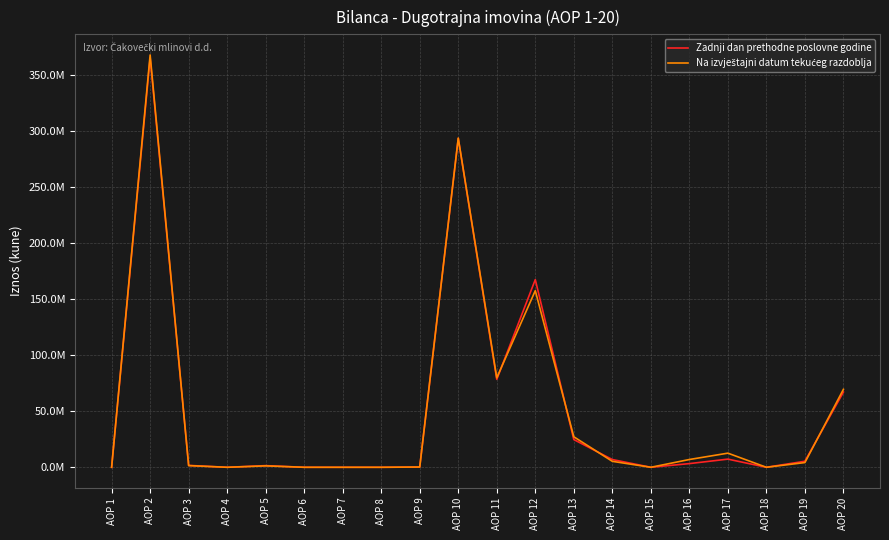

Reading left to right, what are all the values shown in this chart?

Zadnji dan prethodne poslovne godine: AOP 1=0	AOP 2=365252502	AOP 3=1677943	AOP 4=0	AOP 5=1478246	AOP 6=0	AOP 7=0	AOP 8=0	AOP 9=199697	AOP 10=293346876	AOP 11=78403526	AOP 12=167373003	AOP 13=24710694	AOP 14=6911643	AOP 15=0	AOP 16=3286115	AOP 17=7272520	AOP 18=4388	AOP 19=5384987	AOP 20=67059151
Na izvještajni datum tekućeg razdoblja: AOP 1=0	AOP 2=367737924	AOP 3=1491164	AOP 4=0	AOP 5=1255432	AOP 6=0	AOP 7=0	AOP 8=0	AOP 9=235732	AOP 10=293578703	AOP 11=79792587	AOP 12=157520674	AOP 13=27204242	AOP 14=5311822	AOP 15=0	AOP 16=6934434	AOP 17=12598767	AOP 18=4387	AOP 19=4211790	AOP 20=69512361